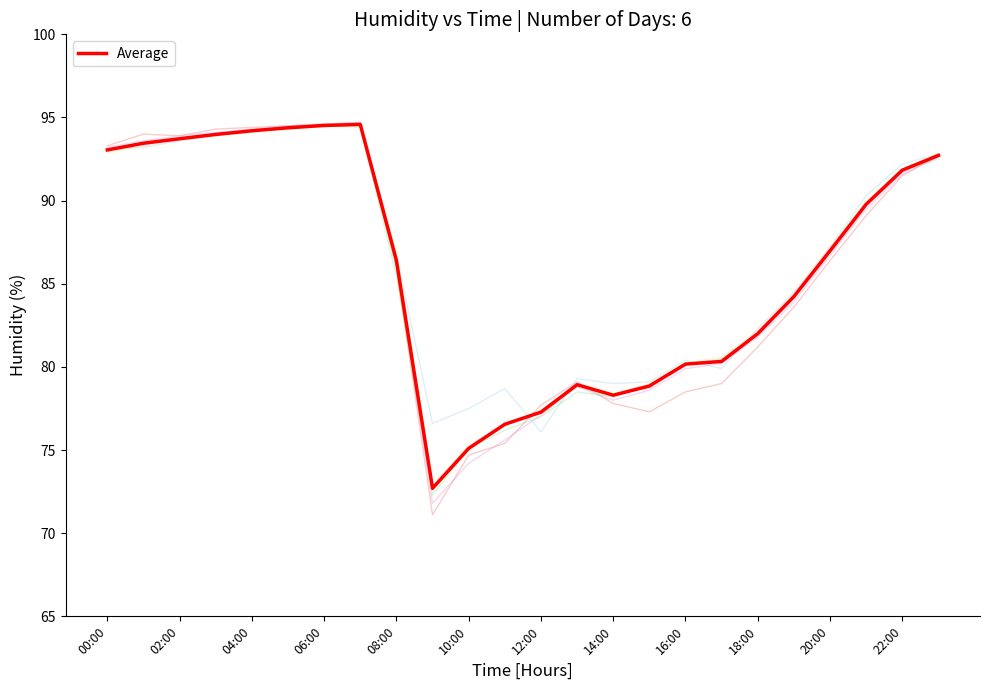

What is the smallest value displayed?

71.1